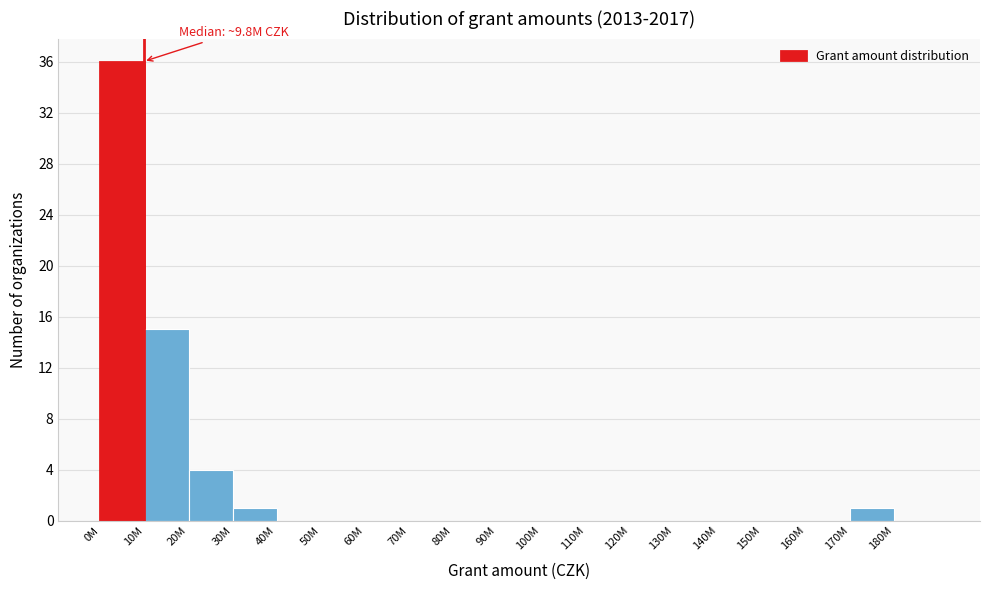

Reading left to right, extract all data points from this chart.

0M=36	10M=15	20M=4	30M=1	40M=0	50M=0	60M=0	70M=0	80M=0	90M=0	100M=0	110M=0	120M=0	130M=0	140M=0	150M=0	160M=0	170M=1	180M=0